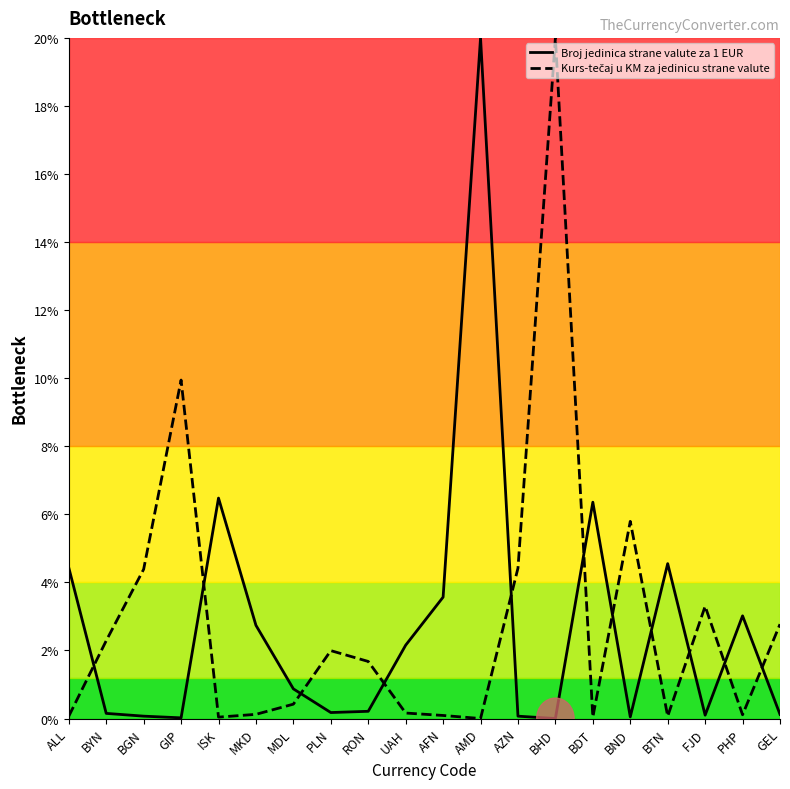

True or false: Kurs-tečaj u KM za jedinicu strane valute has a value of 0.0 at ISK.

False